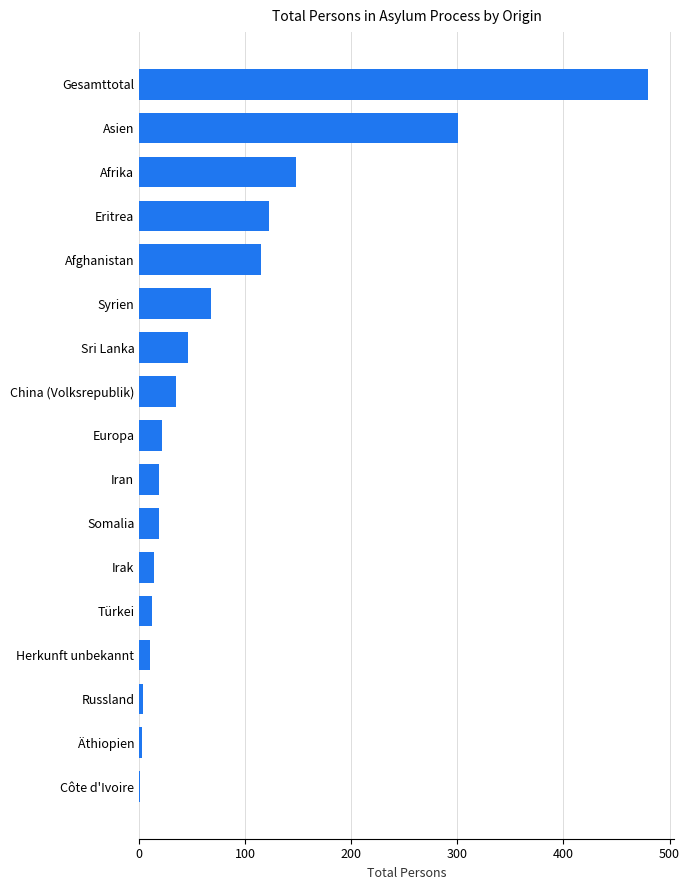

What is the maximum value shown in the chart?

480